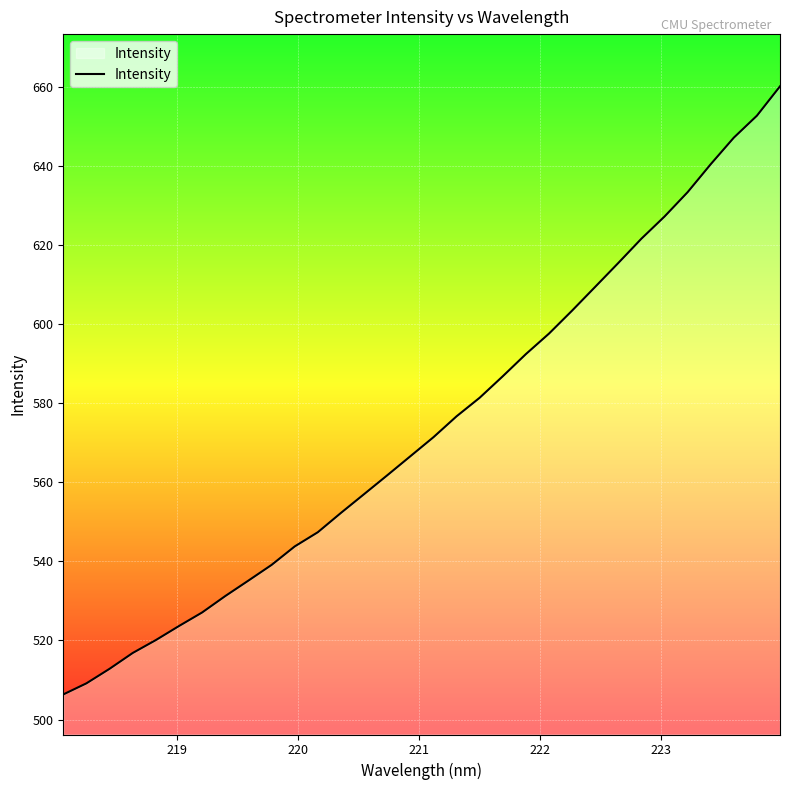

What is the greatest value displayed?

660.1